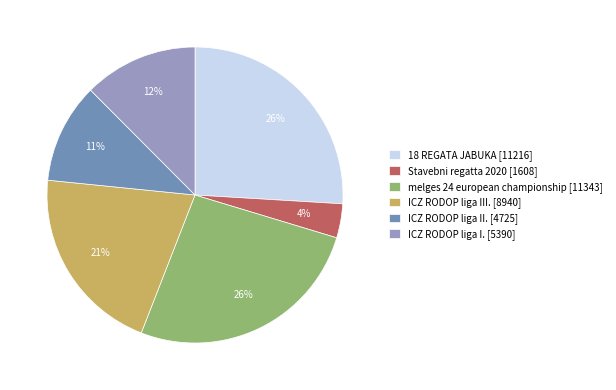

Between Stavebni regatta 2020 [1608] and melges 24 european championship [11343], which is larger?

melges 24 european championship [11343]